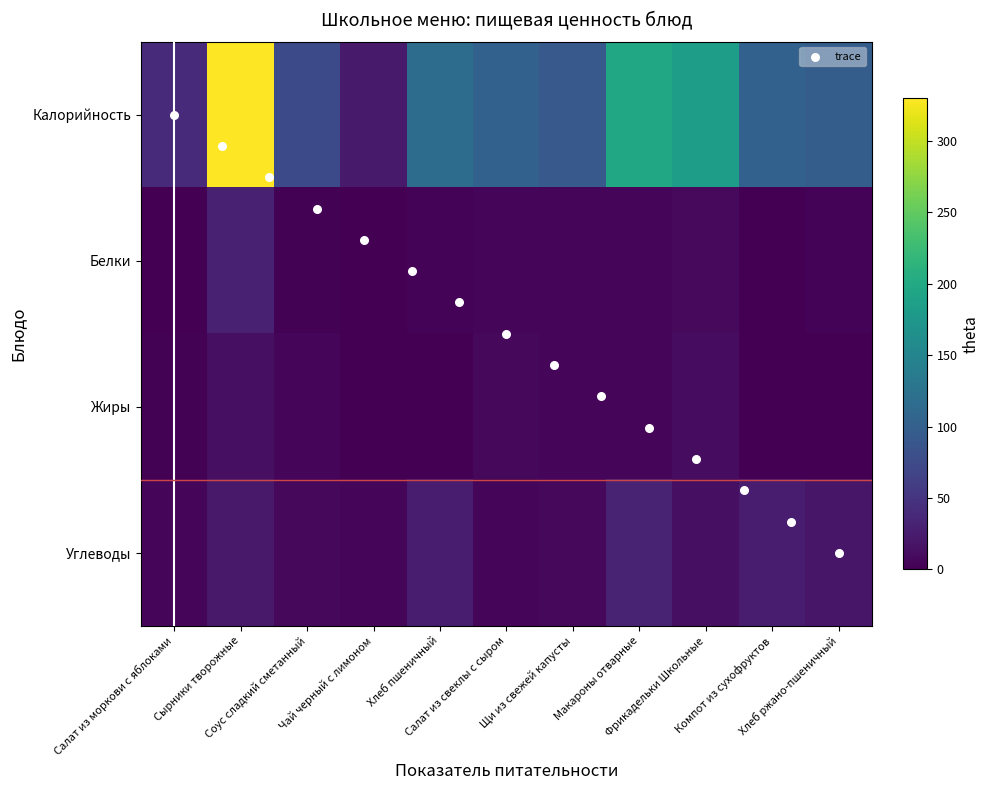

List the series in order of their peak value, highest first.

Калорийность, Углеводы, Белки, Жиры